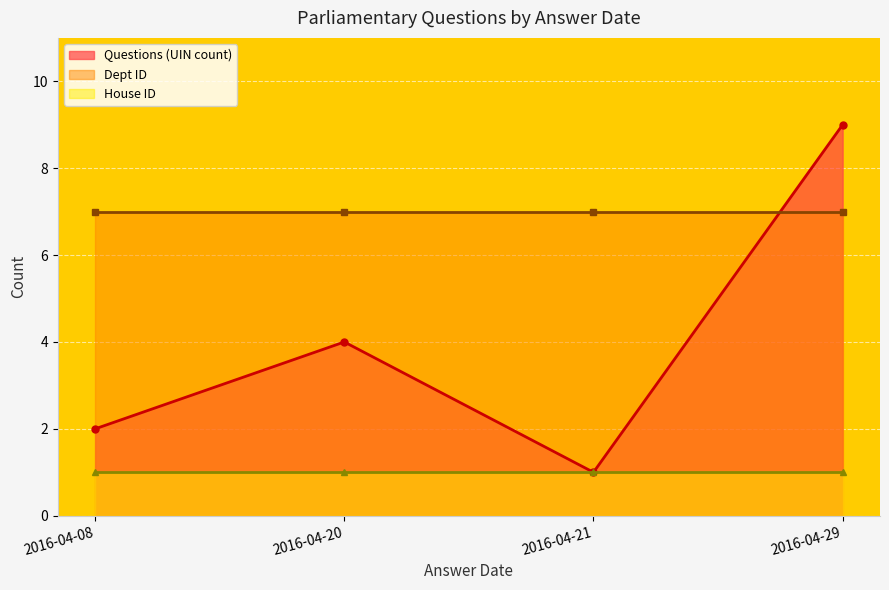

At which category is the sum across all series the highest?

2016-04-29